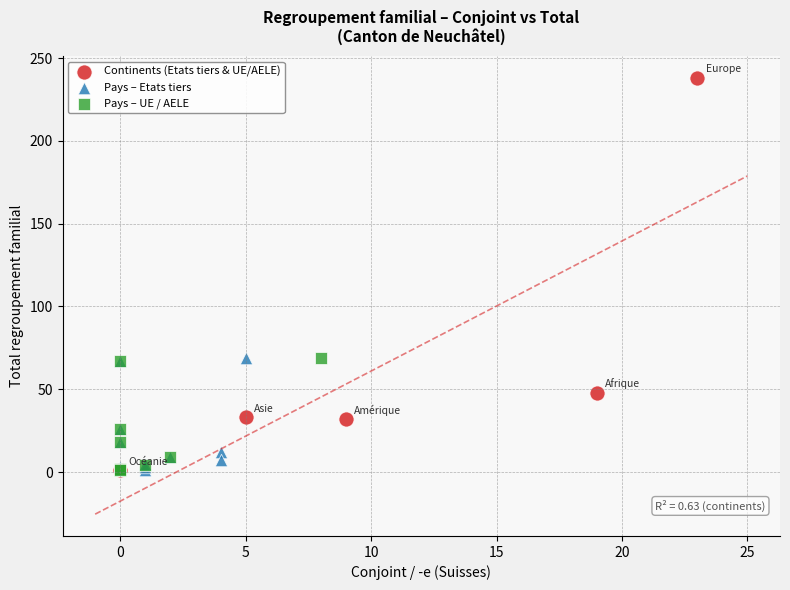

Which series reaches the maximum Y coordinate?

Continents (Etats tiers & UE/AELE)